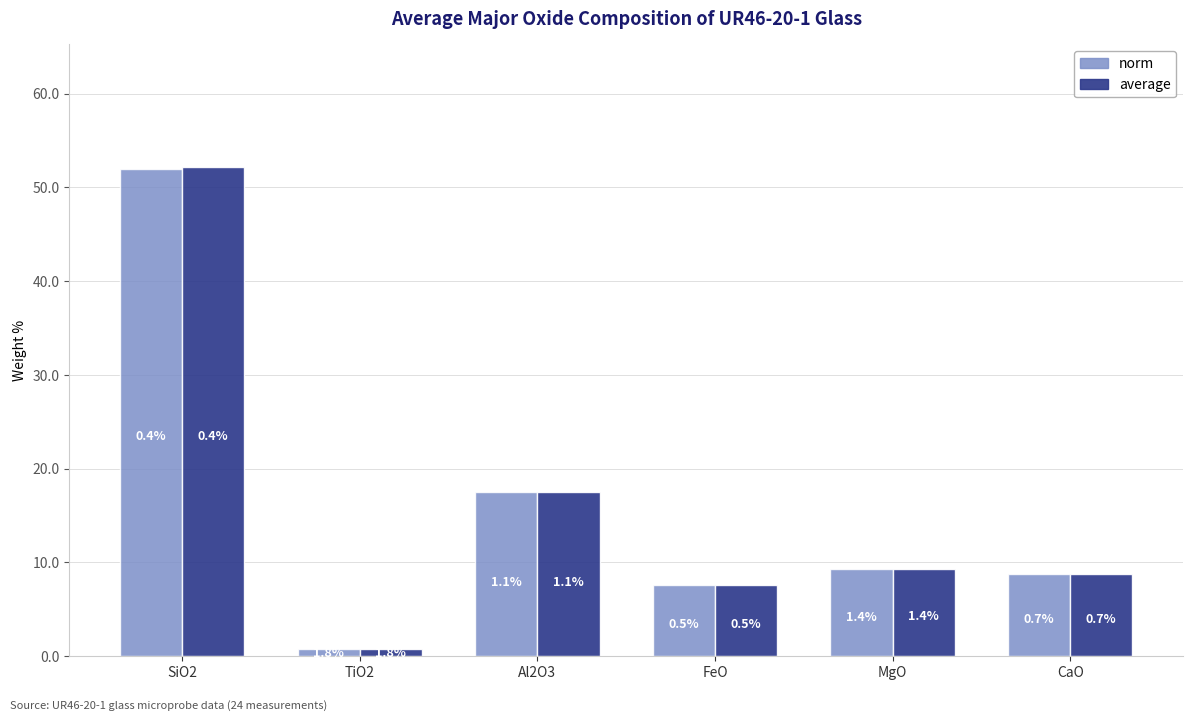

What is the label of the 4th bar from the right?

Al2O3